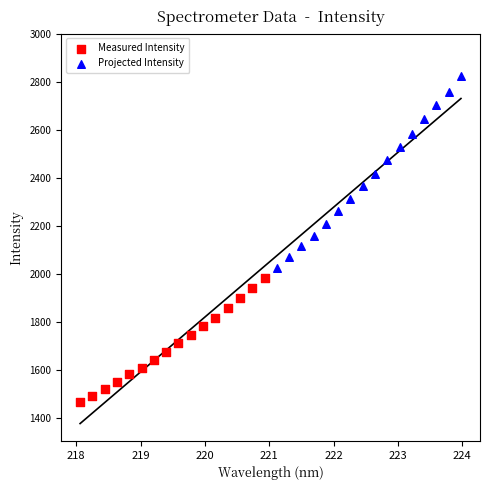

What are all the series names shown in the legend?

Measured Intensity, Projected Intensity